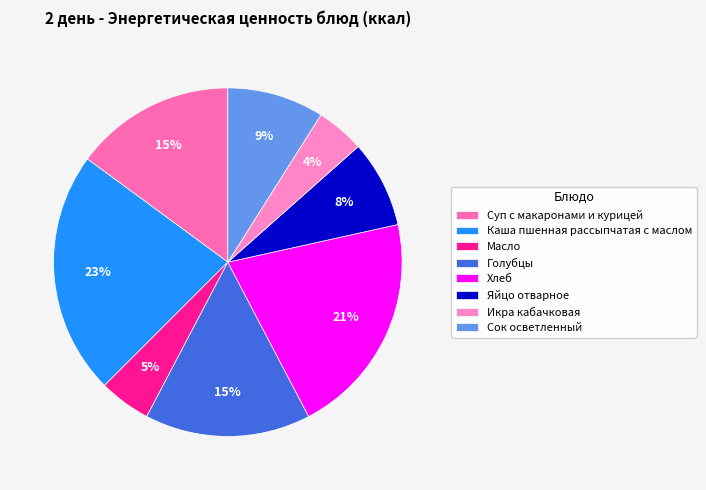

What percentage is the Каша пшенная рассыпчатая с маслом slice, to the nearest percent?

23%